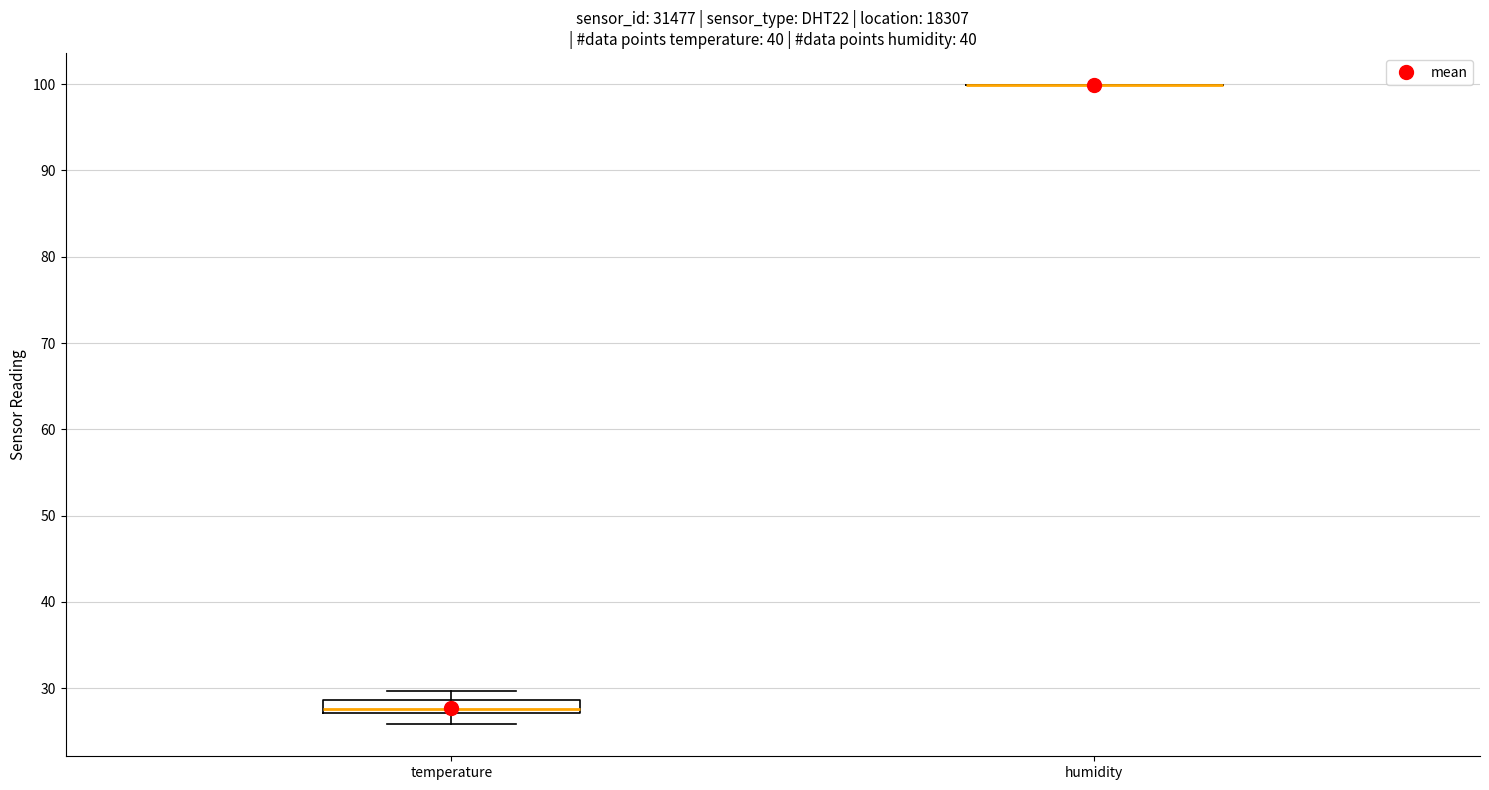

Which box is the tallest, from its lower edge to its upper edge?

temperature